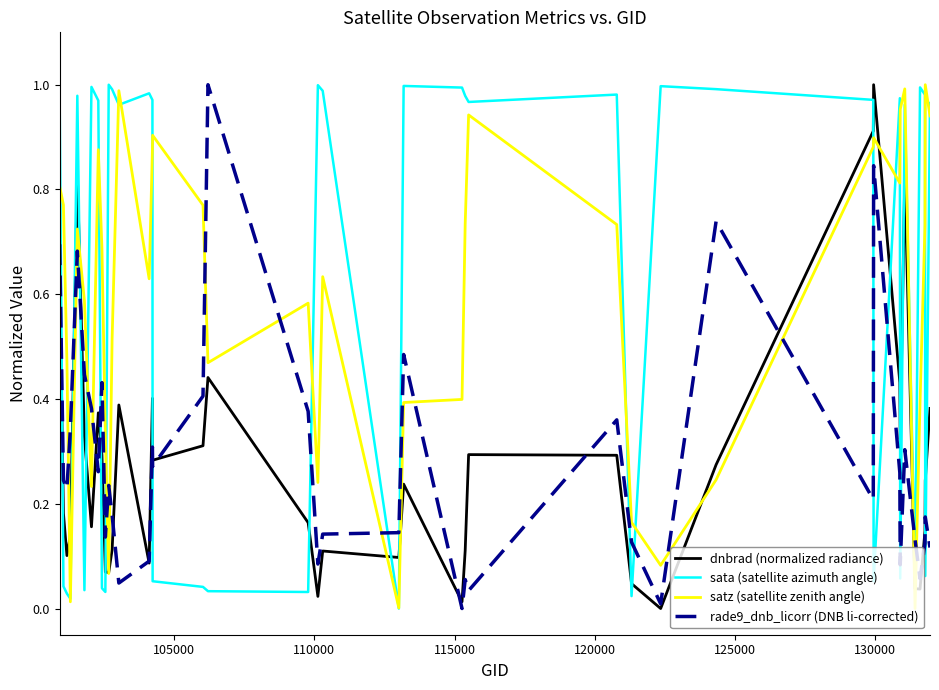

In rade9_dnb_licorr (DNB li-corrected), how many points are higher than both neighbors (excluding endpoints)?

12